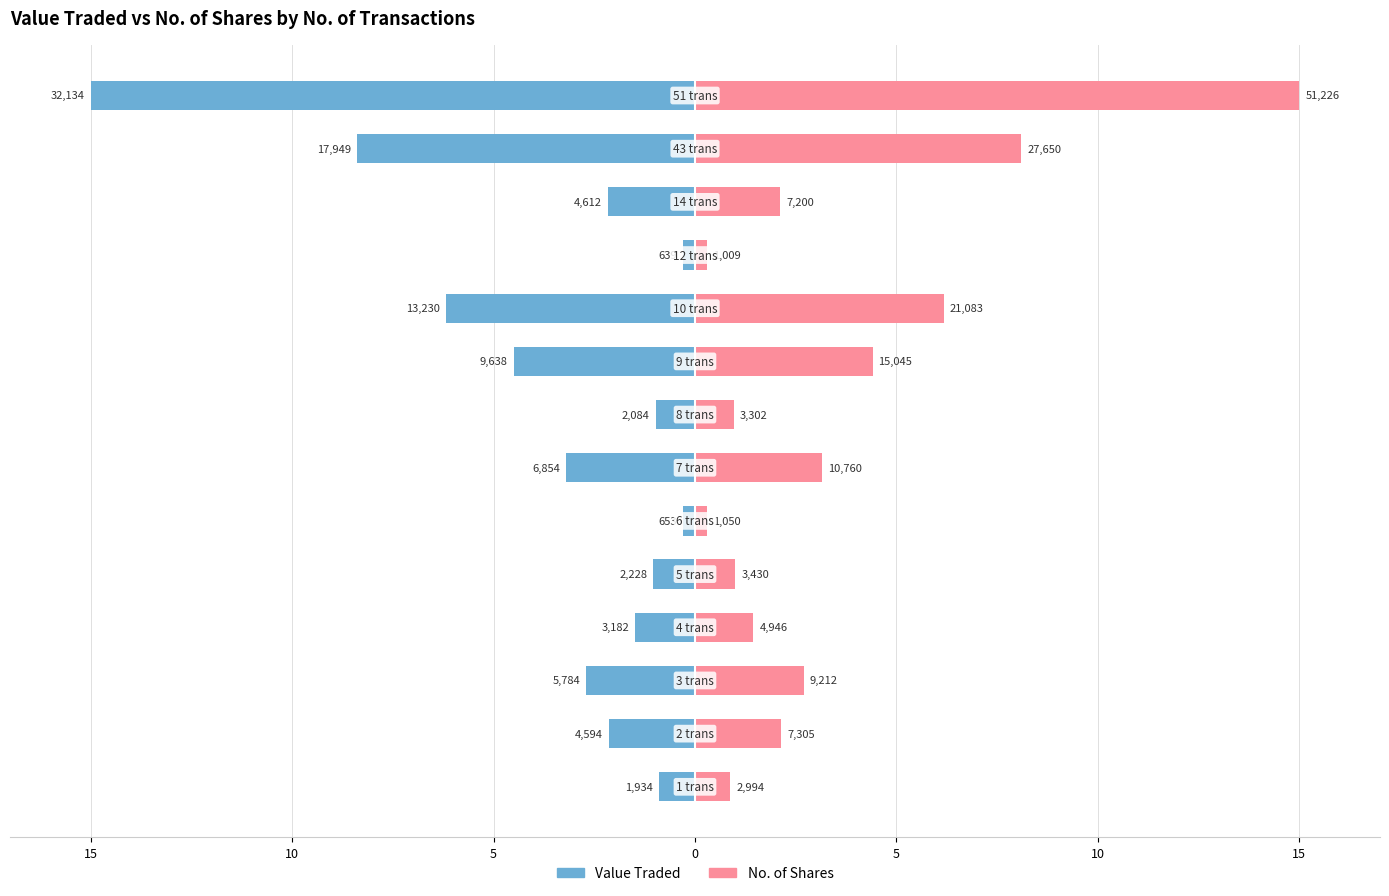

Which series has the widest spread of values?

No. of Shares